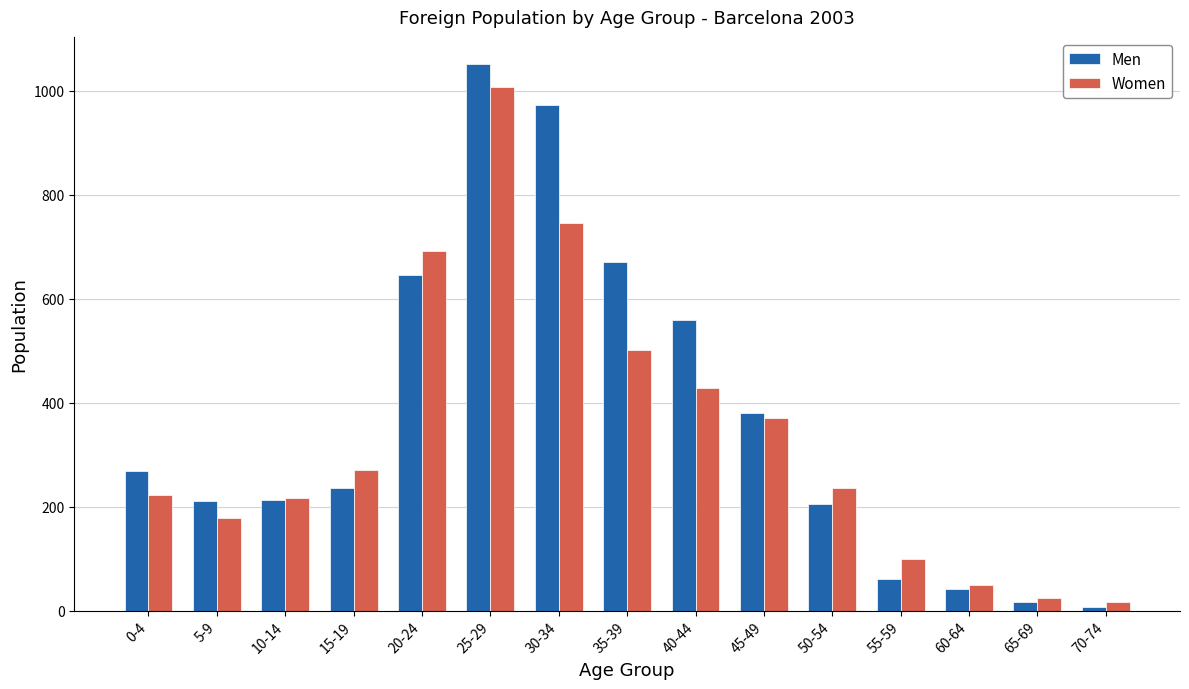

How many bars are there in total?

30